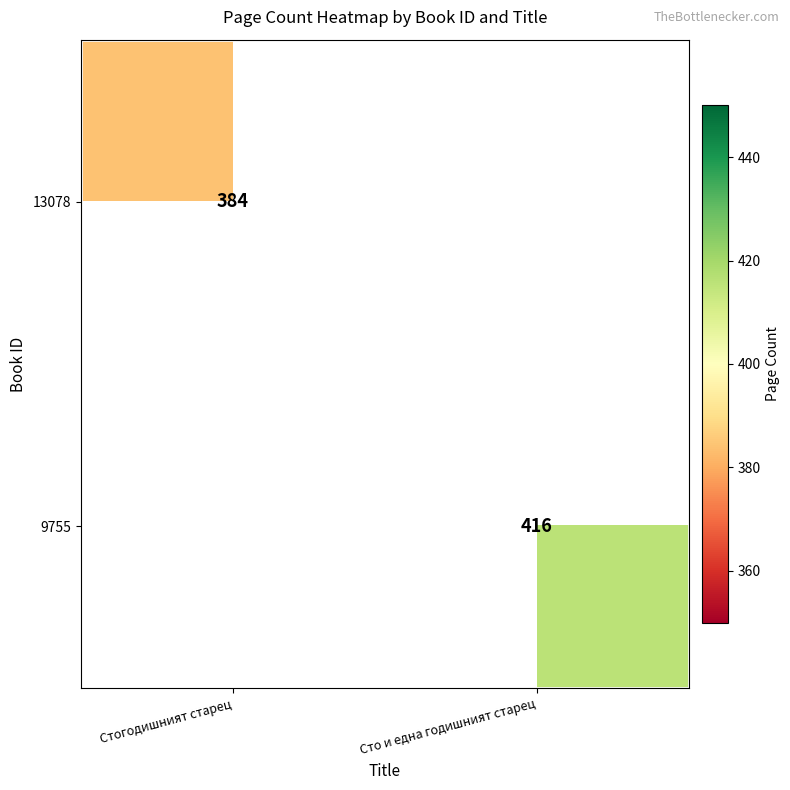

At how many categories does at least one series exceed 406?

1